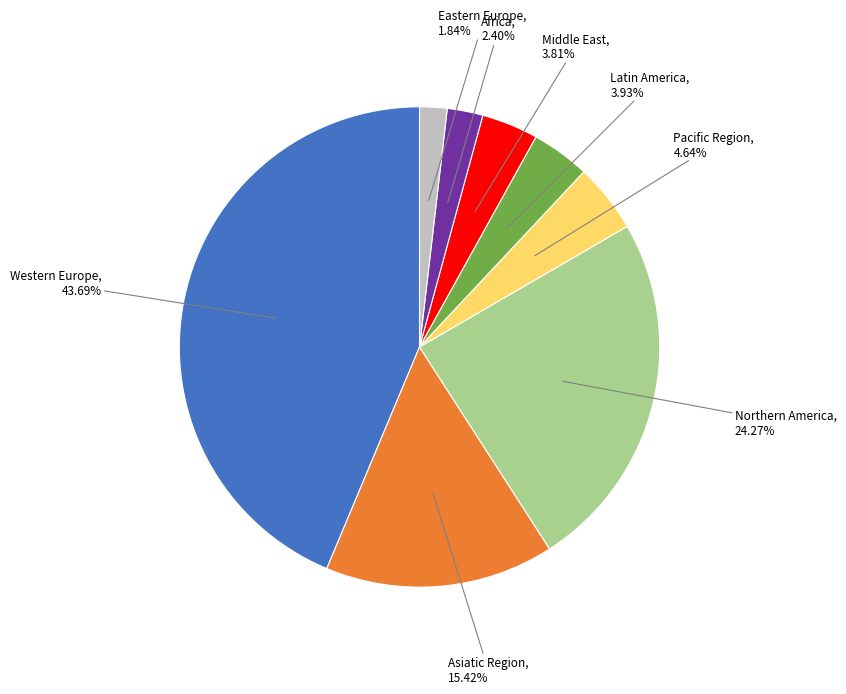

Does any single category account for the majority?

No